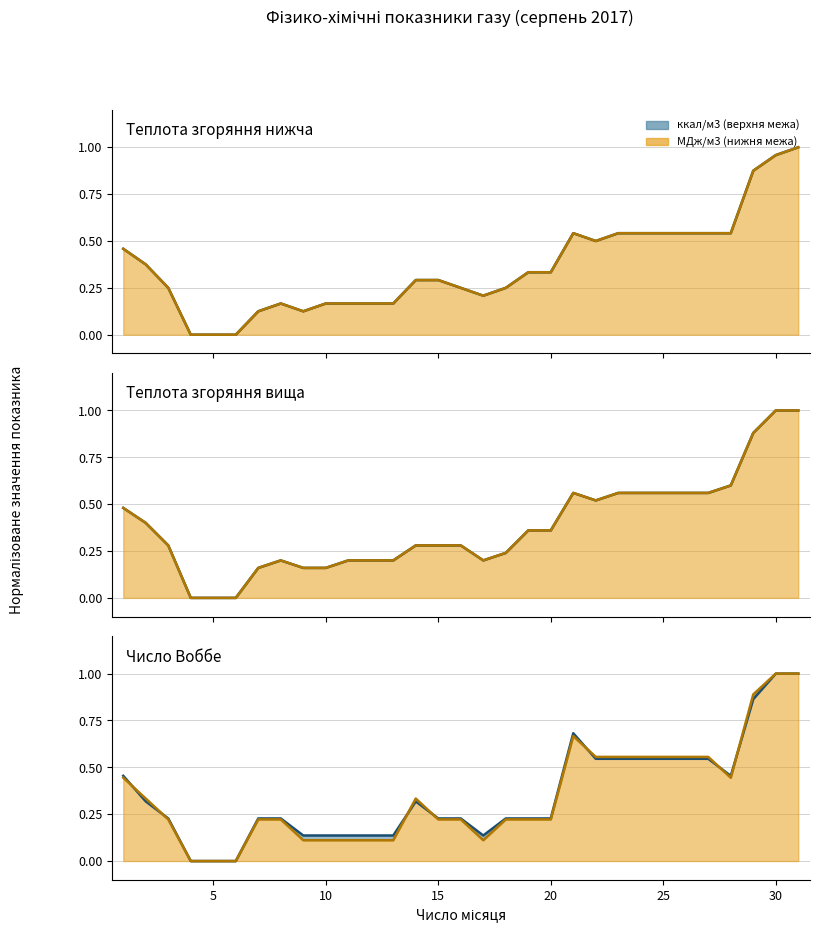

True or false: Число Воббе ккал/м3 has more than 0 points higher than both neighbors.

True